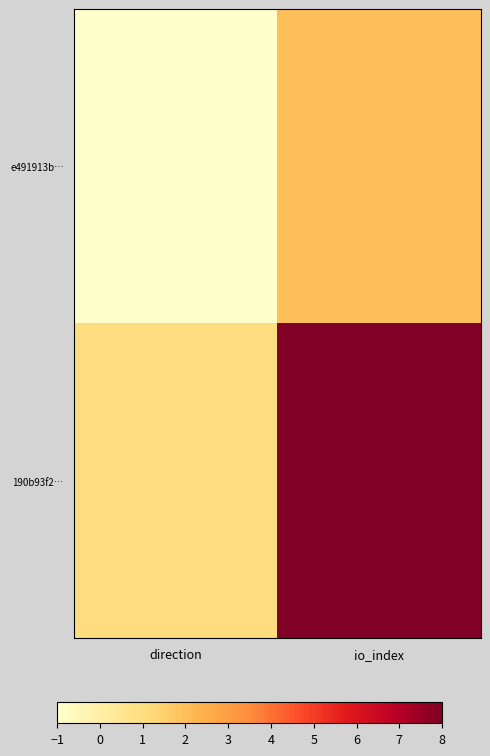

How many categories are shown in the chart?

2